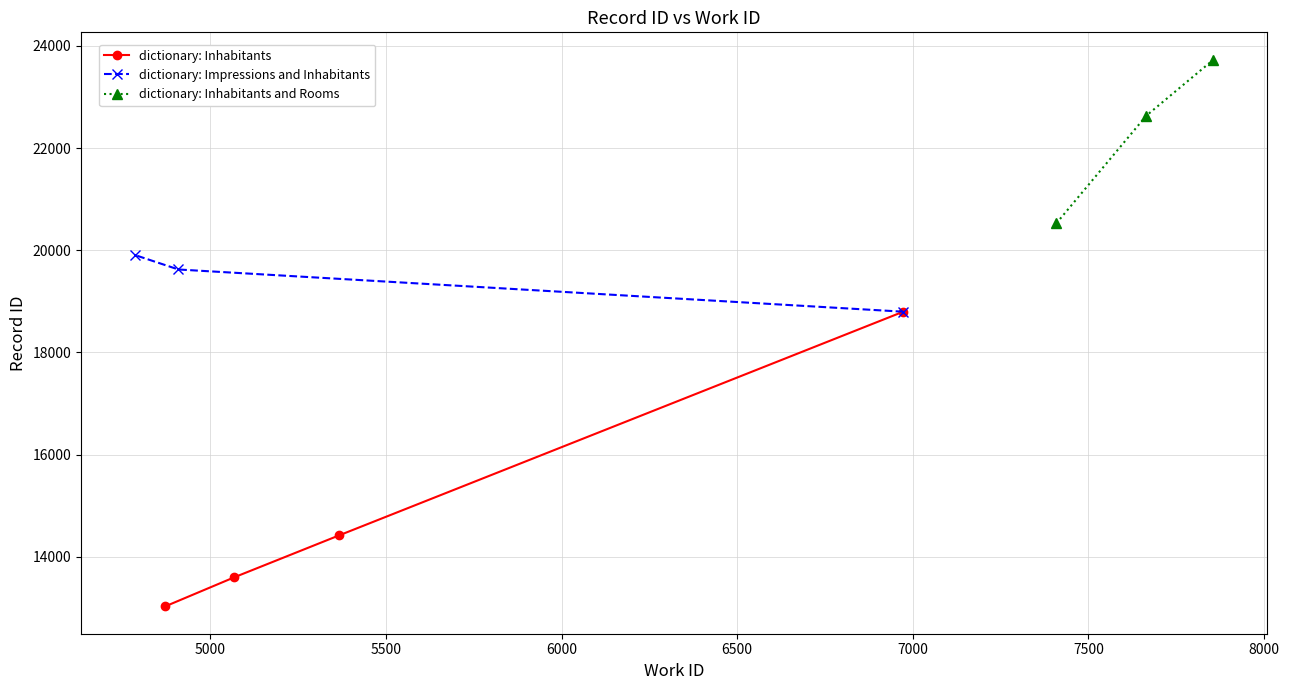

How many interior local peaks does the work_id series have?

1